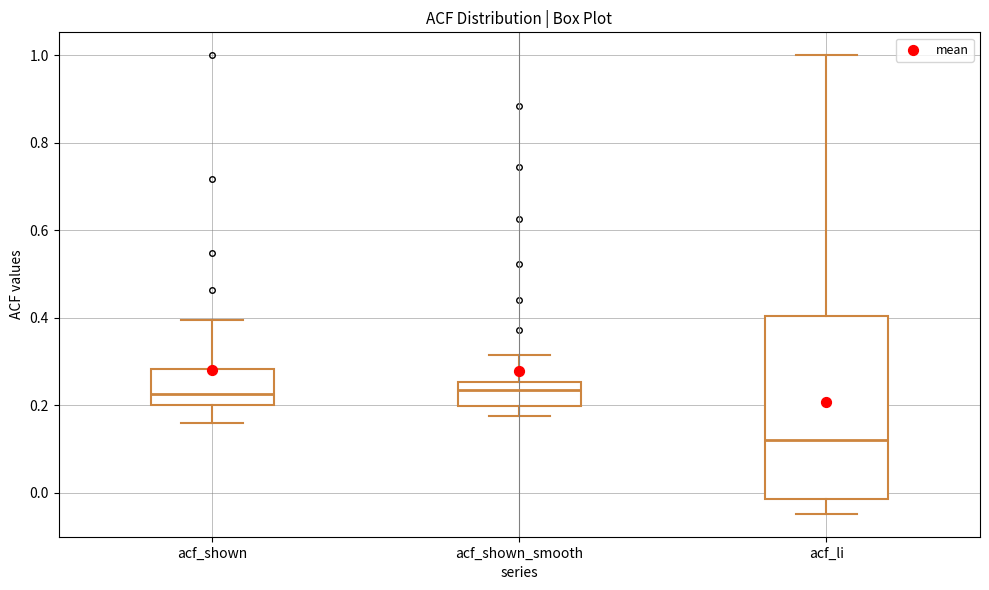

Reading left to right, transcribe this box plot: for each box, give where its median line is, the range the box spans, and where its two whiskers end, as read against the y-axis. The values are not printed on the chart, so give them approximately, as read against the axis.

acf_shown: median 0.22, box 0.20 to 0.28, whiskers 0.16 to 0.40
acf_shown_smooth: median 0.24, box 0.20 to 0.26, whiskers 0.18 to 0.32
acf_li: median 0.12, box -0.02 to 0.40, whiskers -0.04 to 1.00